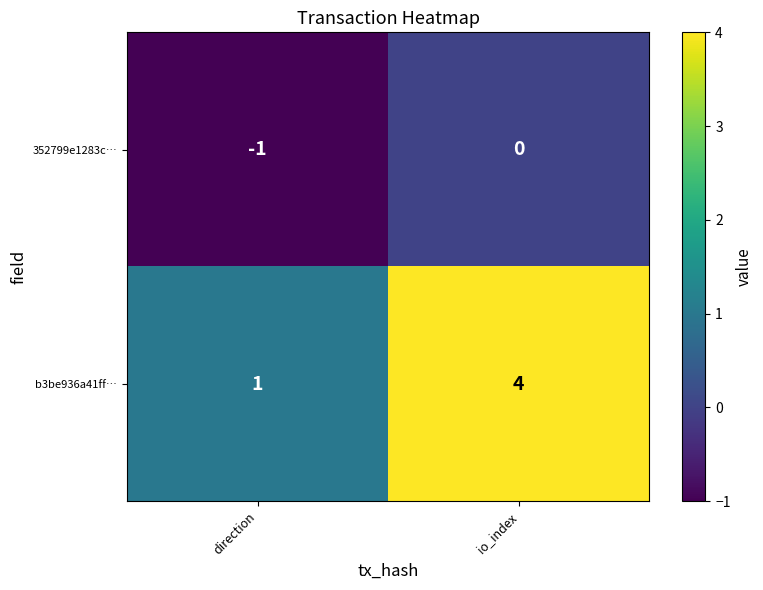

At which category is the sum across all series the highest?

io_index